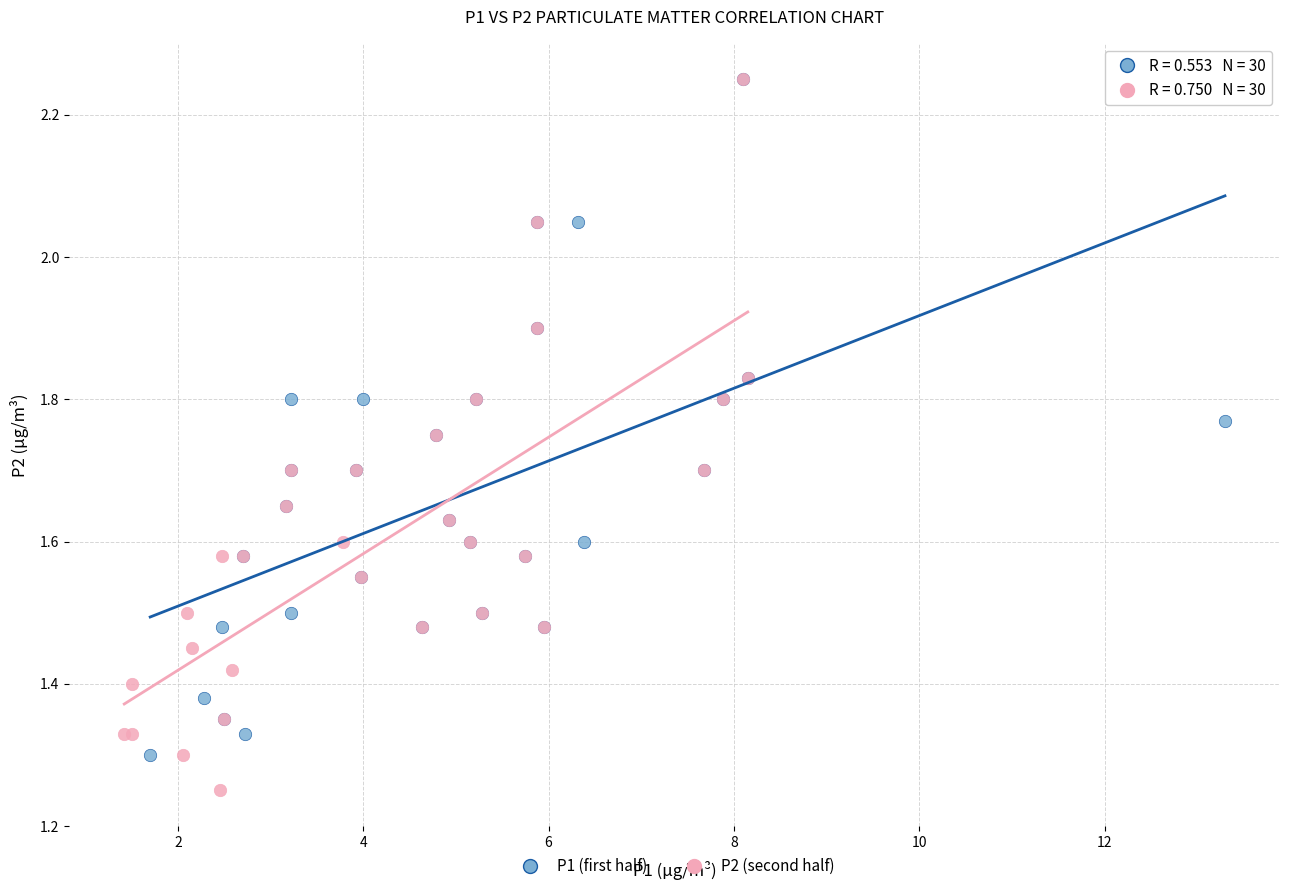

Which series contains the lowest Y value?

P2 (second half)